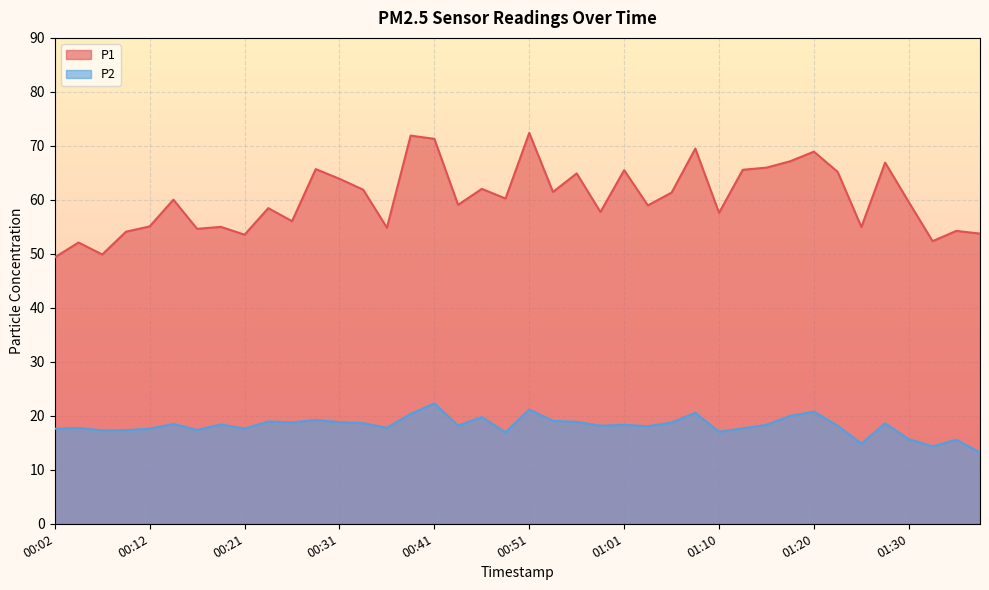

How many distinct data groups are displayed?

2